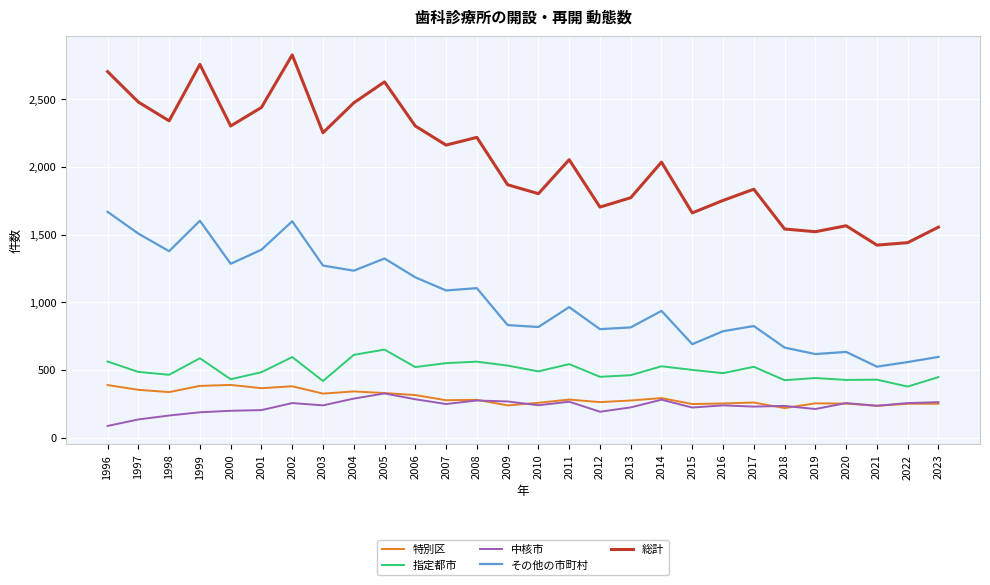

True or false: 特別区 and その他の市町村 intersect in this chart.

False